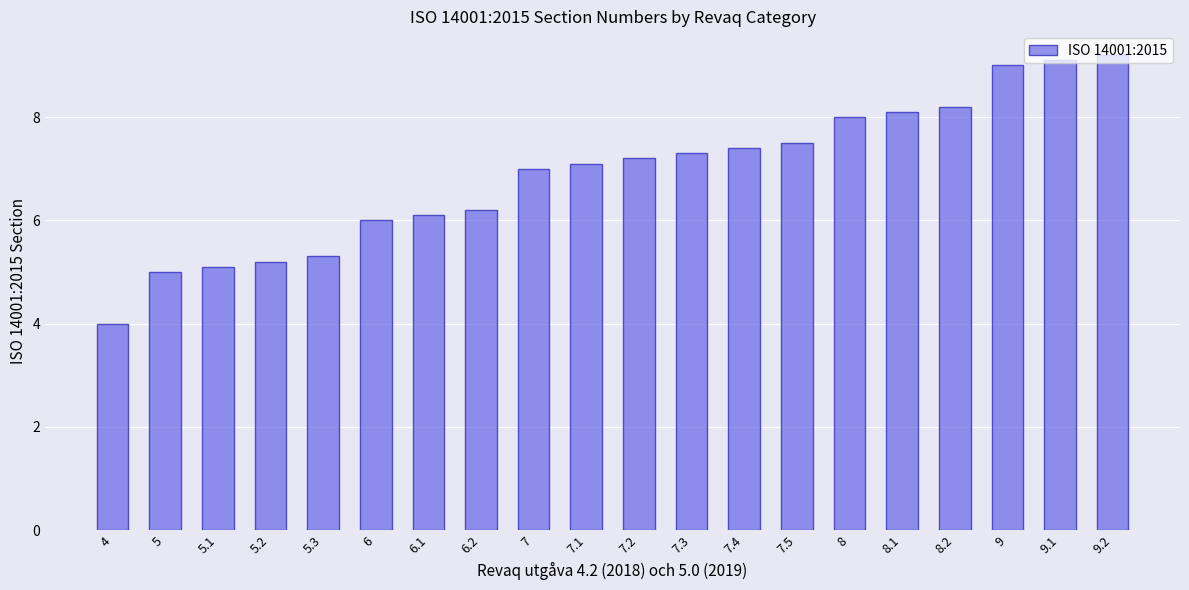

Reading left to right, extract all data points from this chart.

4=4.0	5=5.0	5.1=5.1	5.2=5.2	5.3=5.3	6=6.0	6.1=6.1	6.2=6.2	7=7.0	7.1=7.1	7.2=7.2	7.3=7.3	7.4=7.4	7.5=7.5	8=8.0	8.1=8.1	8.2=8.2	9=9.0	9.1=9.1	9.2=9.2